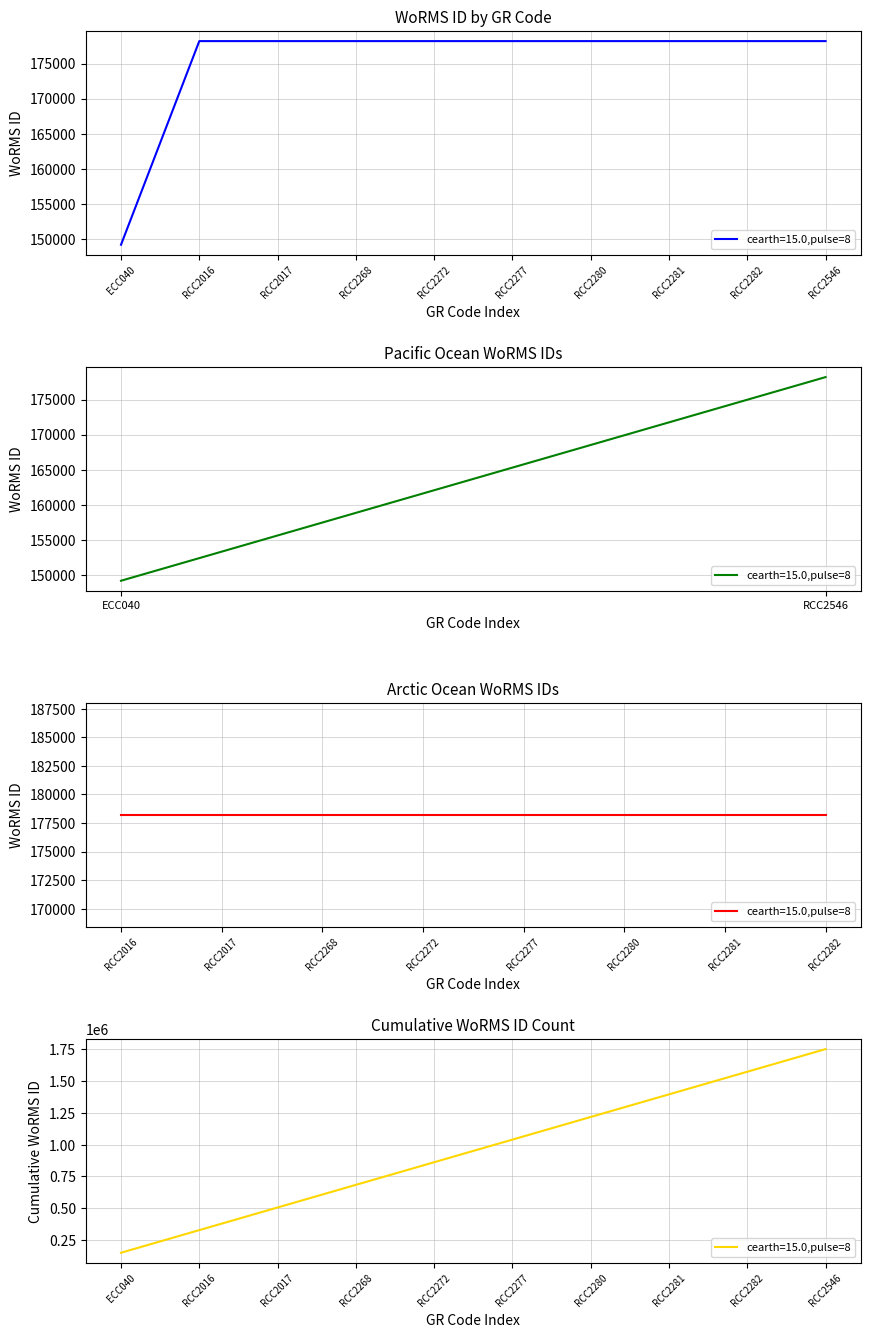

What is the change in value from ECC040 to RCC2016?

+29078